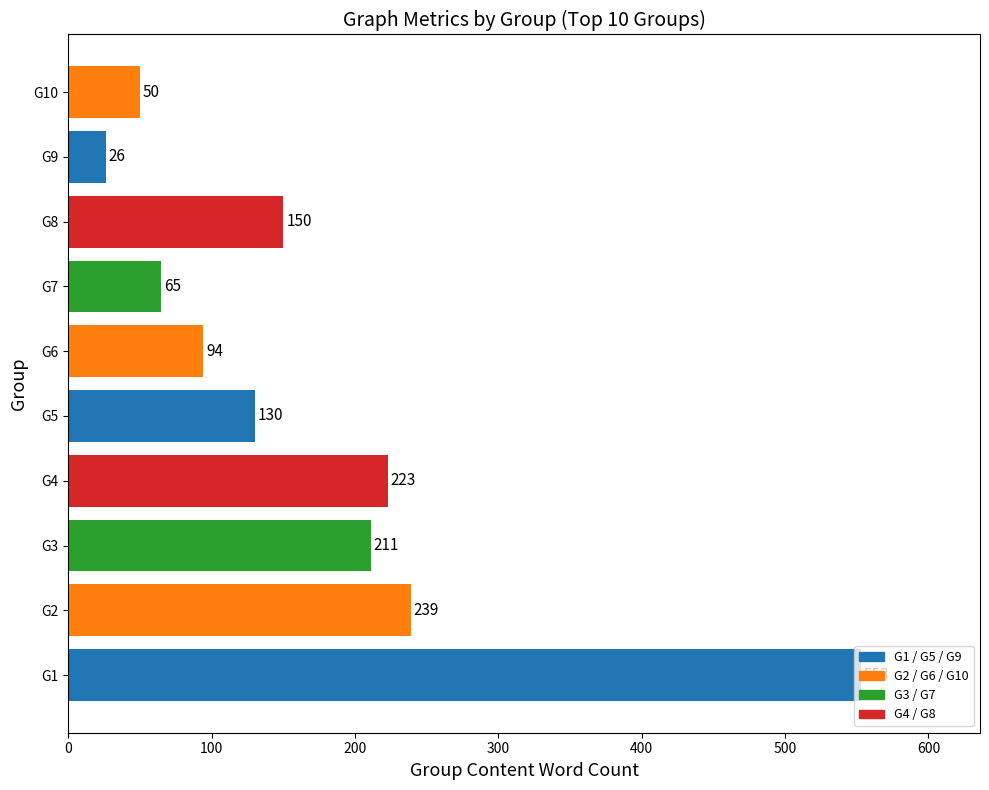

List the labels in order of value, smallest first.

G9, G10, G7, G6, G5, G8, G3, G4, G2, G1